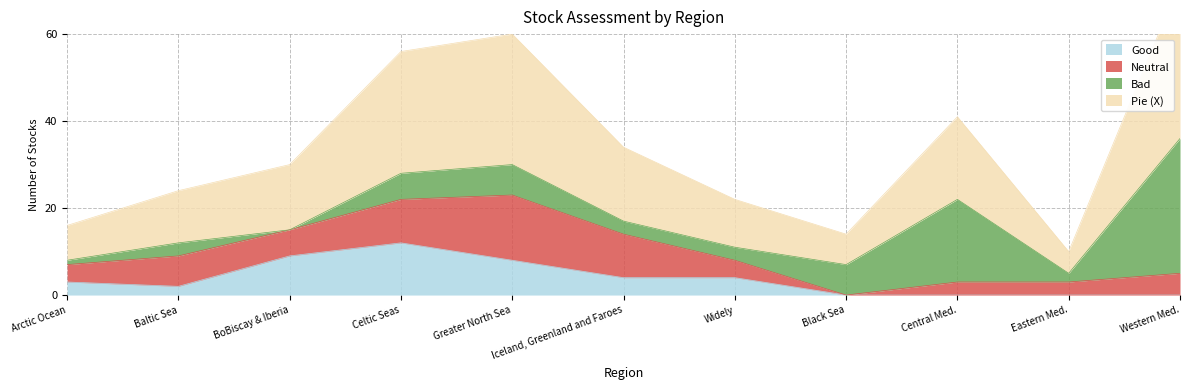

Between Baltic Sea and Arctic Ocean, which is larger?

Arctic Ocean